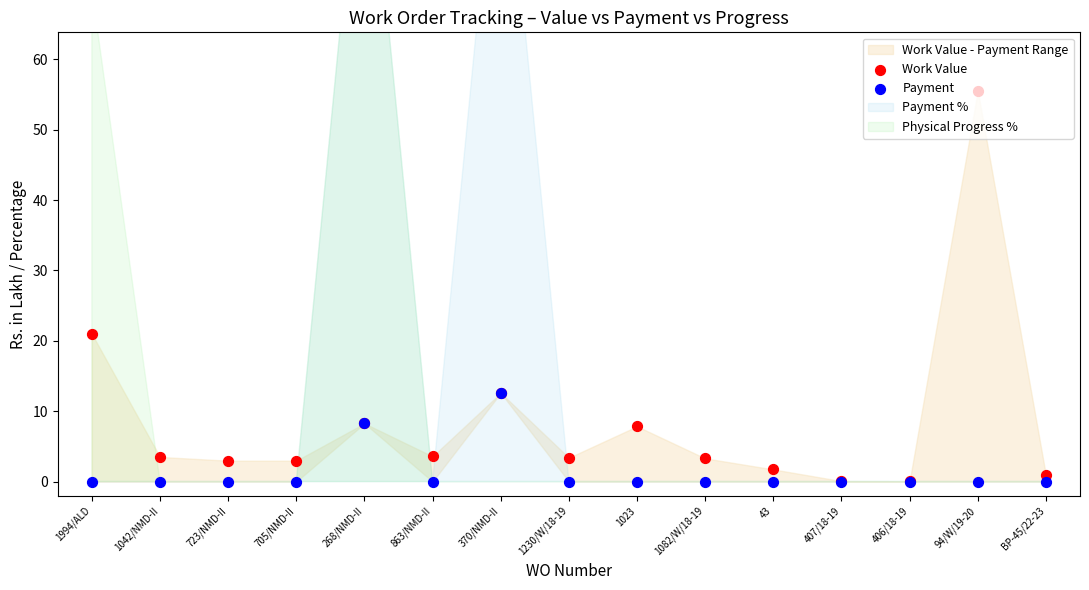

Which series has the largest Y range (max minus min)?

Work Value